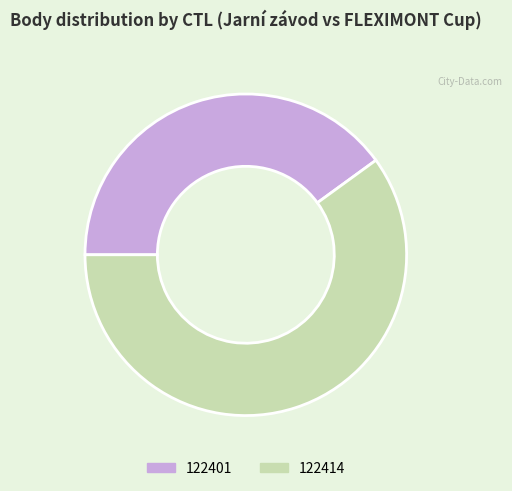

How many segments does this pie chart have?

2